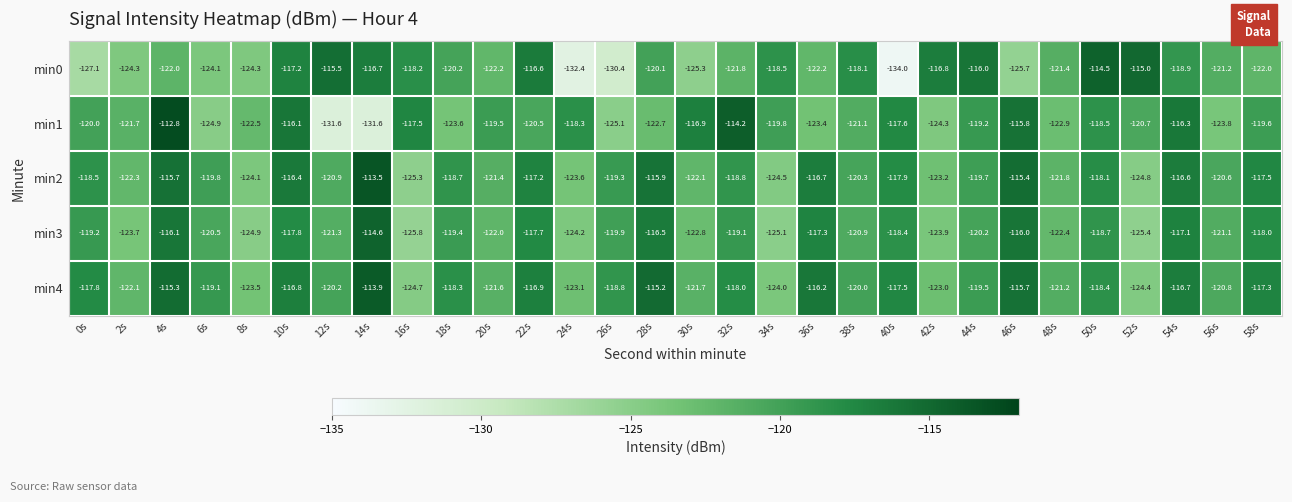

What is the minimum value shown in the chart?

-134.0